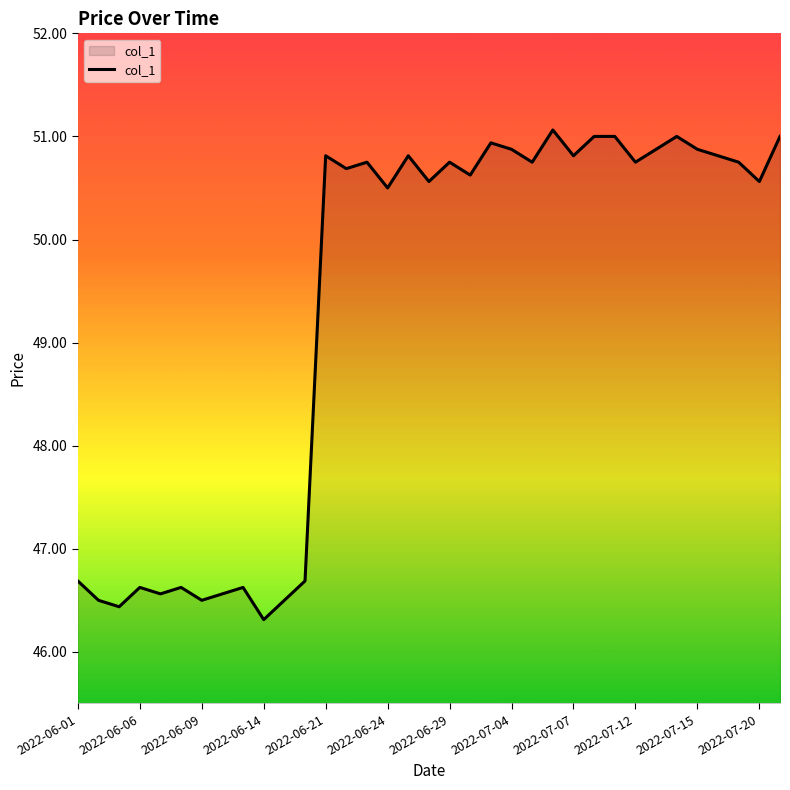

What is the maximum value shown in the chart?

51.1